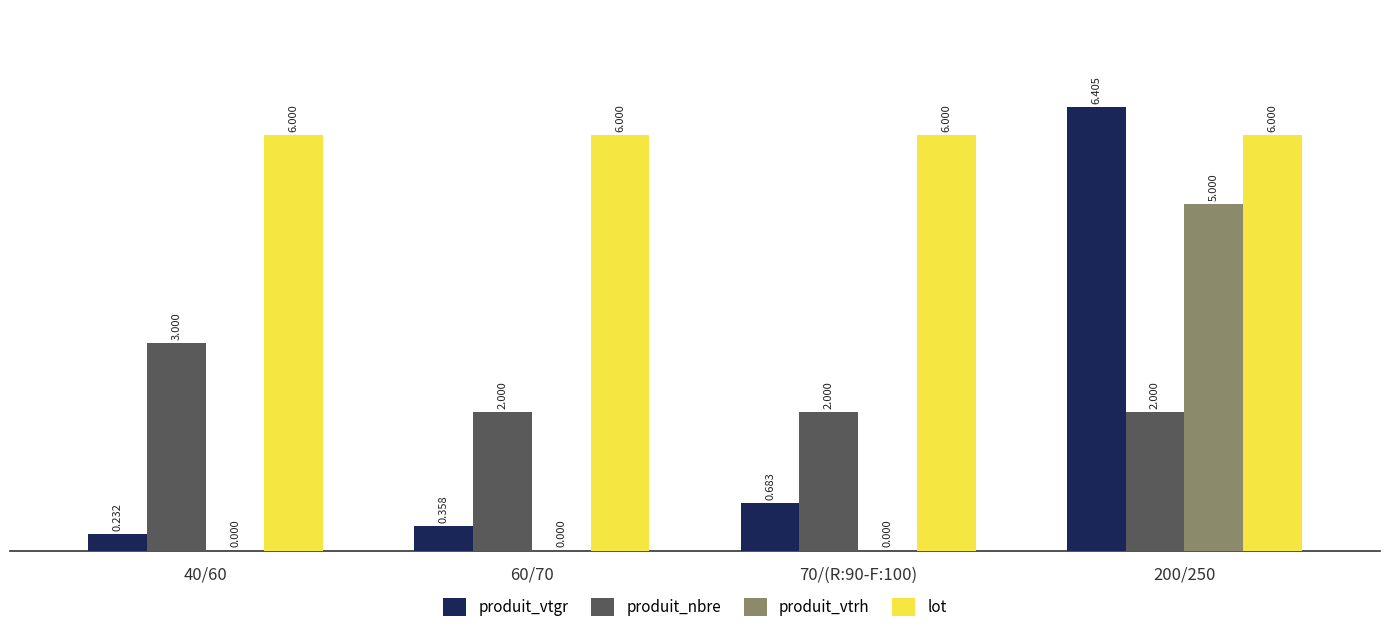

Which series has the largest total across all categories?

lot